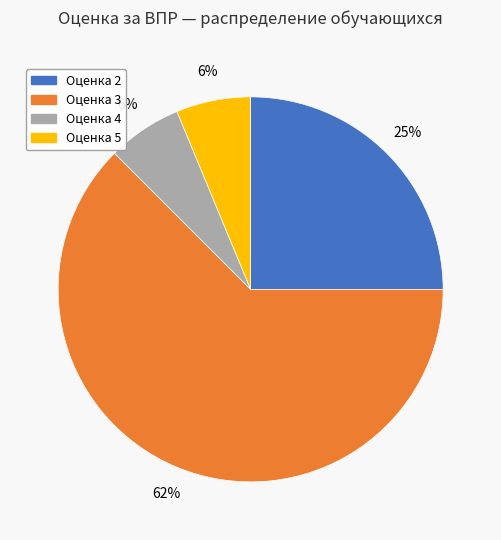

Is it true that Оценка 2 is 37% of the pie?

False